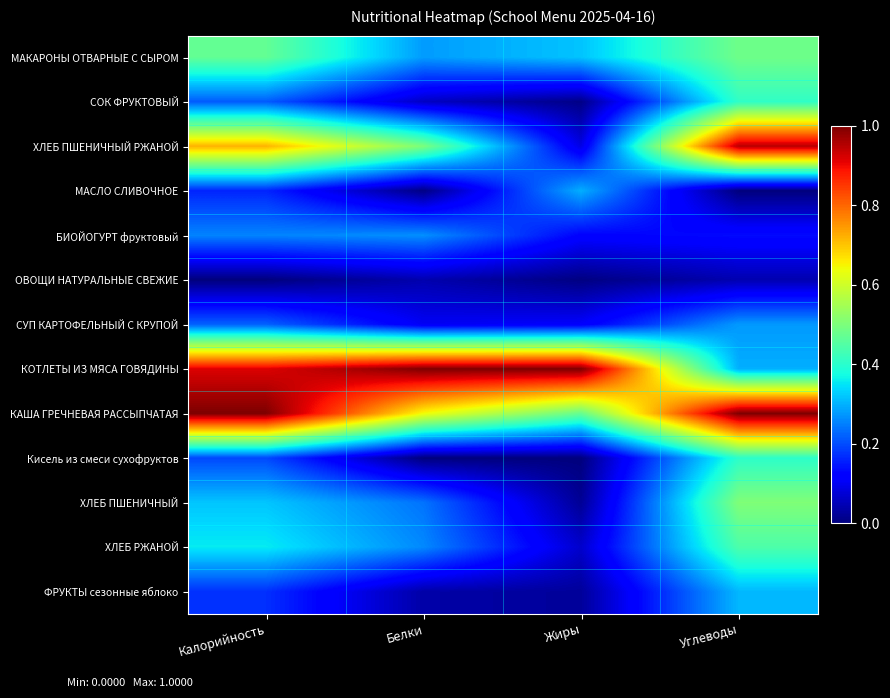

At Жиры, list the series in order from largest to smallest.

КОТЛЕТЫ ИЗ МЯСА ГОВЯДИНЫ, КАША ГРЕЧНЕВАЯ РАССЫПЧАТАЯ, МАКАРОНЫ ОТВАРНЫЕ С СЫРОМ, МАСЛО СЛИВОЧНОЕ, БИОЙОГУРТ фруктовый, СУП КАРТОФЕЛЬНЫЙ С КРУПОЙ, ХЛЕБ ПШЕНИЧНЫЙ РЖАНОЙ, ХЛЕБ РЖАНОЙ, ФРУКТЫ сезонные яблоко, ХЛЕБ ПШЕНИЧНЫЙ, СОК ФРУКТОВЫЙ, ОВОЩИ НАТУРАЛЬНЫЕ СВЕЖИЕ, Кисель из смеси сухофруктов